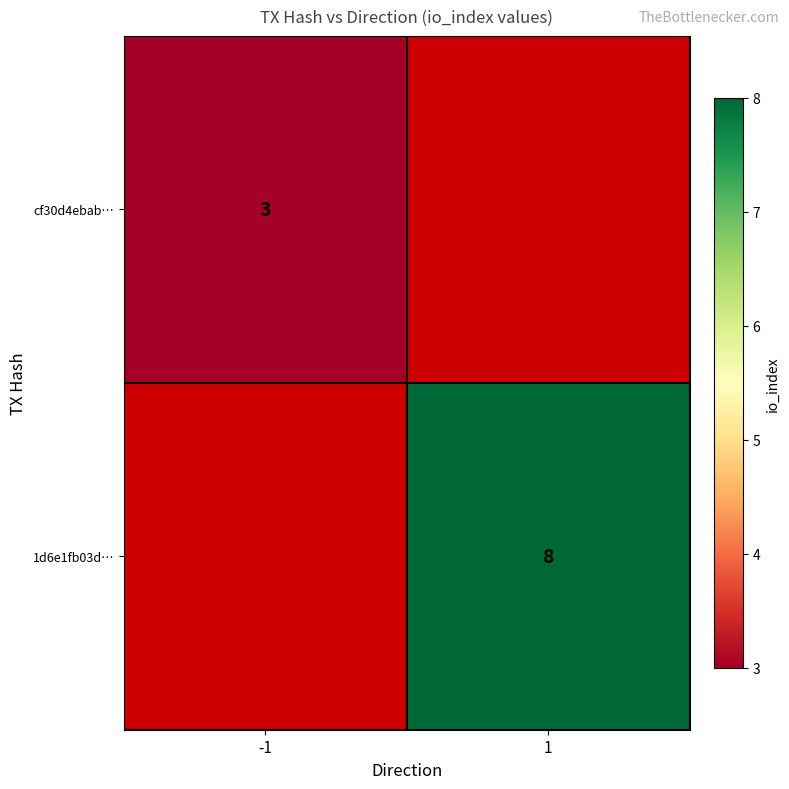

Is the value of cf30d4ebab… at -1 greater than the value of 1d6e1fb03d… at 1?

No